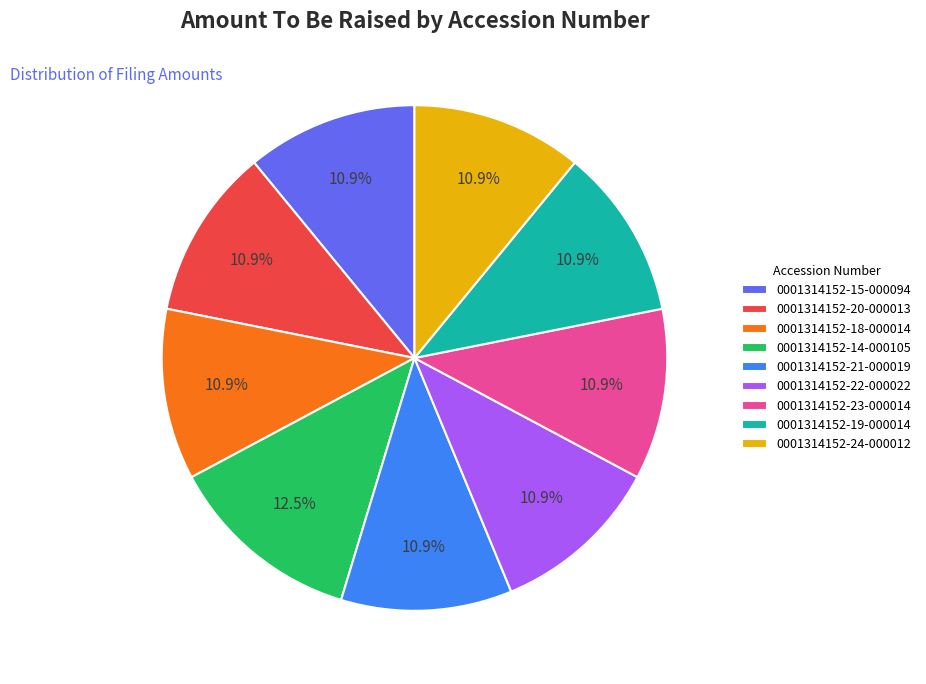

To the nearest percent, what is the difference between the largest and smallest slice percentages?

2%